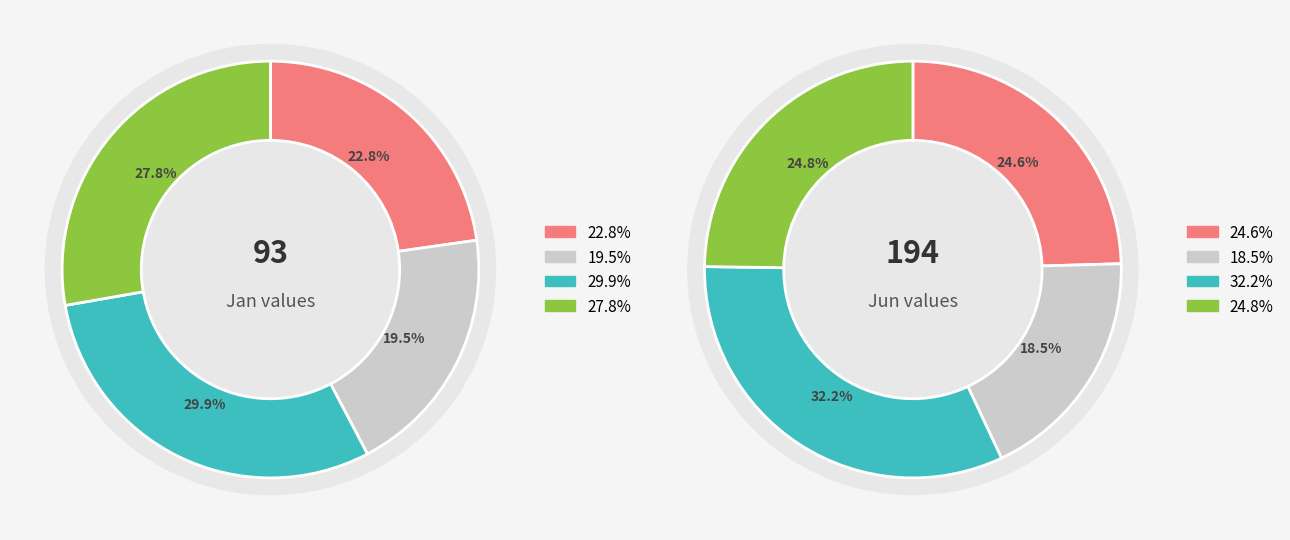

Does 8 account for over 50% of the chart?

No